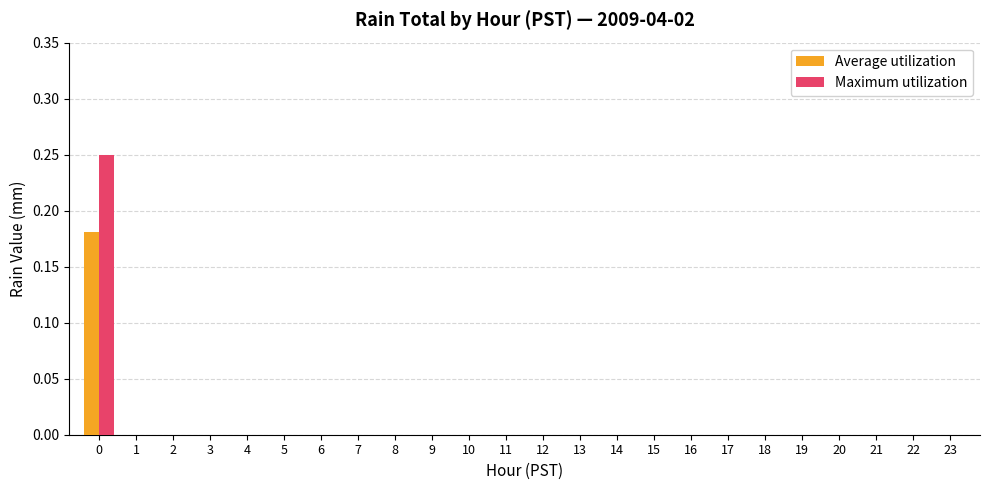

How many distinct data groups are displayed?

2